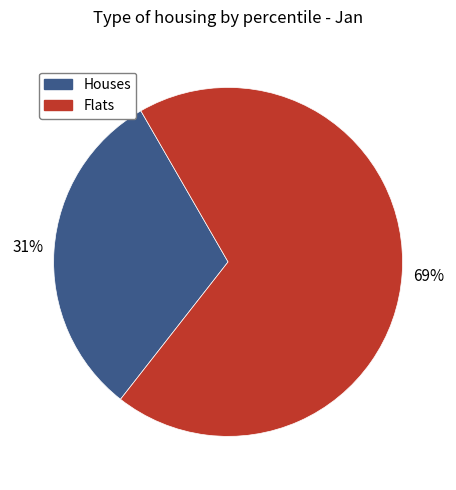

To the nearest percent, what is the difference between the largest and smallest slice percentages?

38%